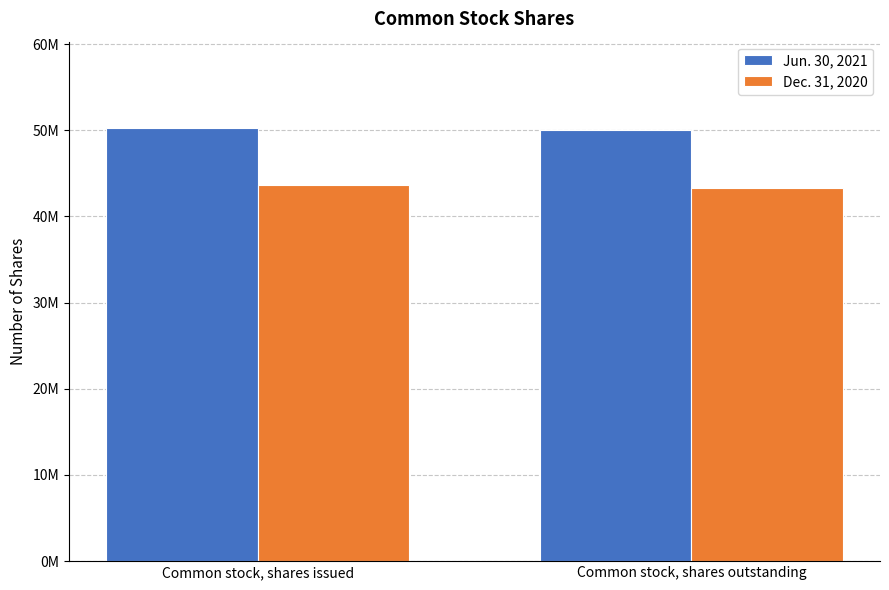

Rank the series at Common stock, shares outstanding from highest to lowest value.

Jun. 30, 2021, Dec. 31, 2020